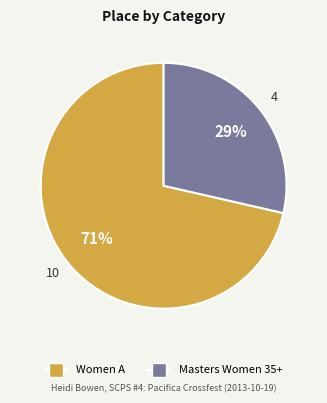

True or false: Masters Women 35+ accounts for 29% of the total.

True